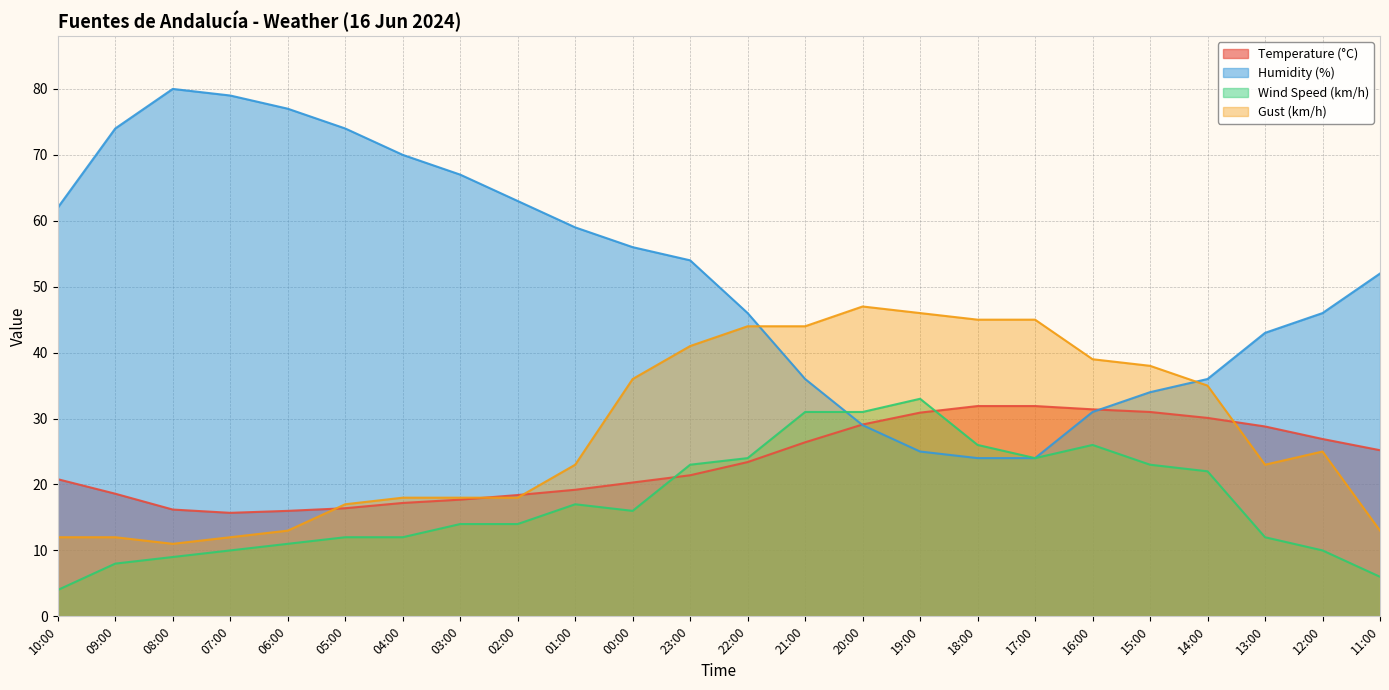

Reading right to left, extract all data points from this chart.

Temperature (°C): 25.2	26.9	28.8	30.1	31.0	31.4	31.9	31.9	30.9	29.1	26.4	23.4	21.4	20.3	19.2	18.4	17.7	17.2	16.4	16.0	15.7	16.2	18.6	20.8
Humidity (%): 52.0	46.0	43.0	36.0	34.0	31.0	24.0	24.0	25.0	29.0	36.0	46.0	54.0	56.0	59.0	63.0	67.0	70.0	74.0	77.0	79.0	80.0	74.0	62.0
Wind Speed (km/h): 6.0	10.0	12.0	22.0	23.0	26.0	24.0	26.0	33.0	31.0	31.0	24.0	23.0	16.0	17.0	14.0	14.0	12.0	12.0	11.0	10.0	9.0	8.0	4.0
Gust (km/h): 13.0	25.0	23.0	35.0	38.0	39.0	45.0	45.0	46.0	47.0	44.0	44.0	41.0	36.0	23.0	18.0	18.0	18.0	17.0	13.0	12.0	11.0	12.0	12.0